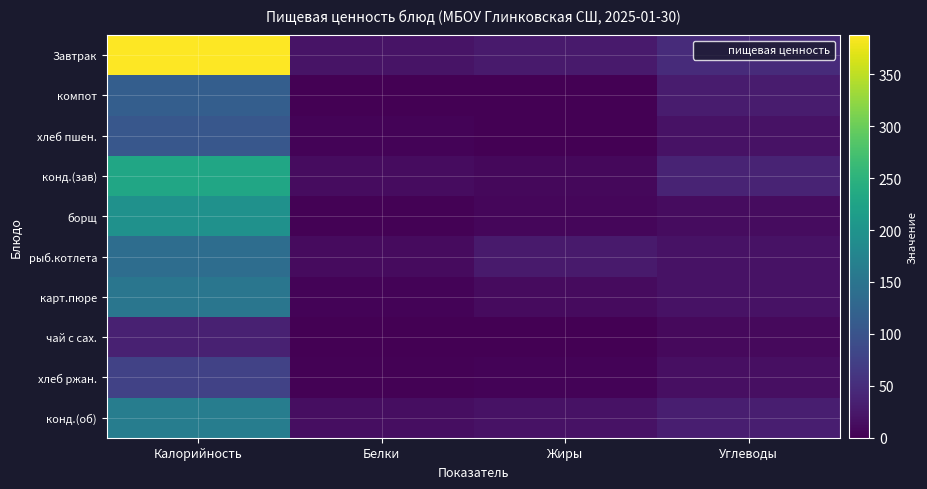

How many categories are shown in the chart?

4